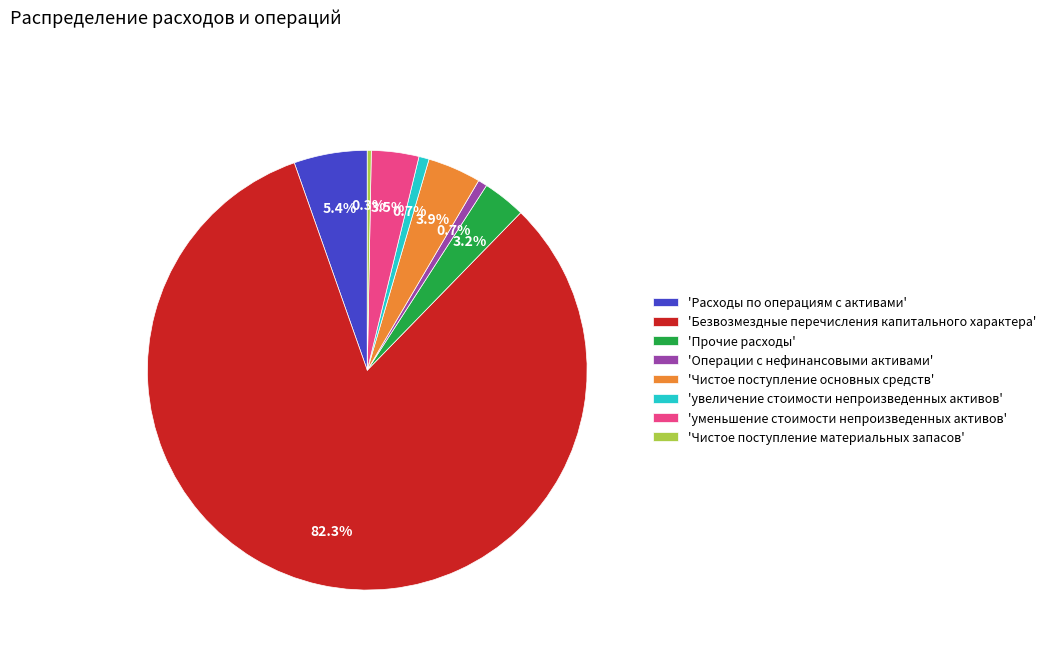

Which category has the biggest portion of the pie?

'Безвозмездные перечисления капитального характера'